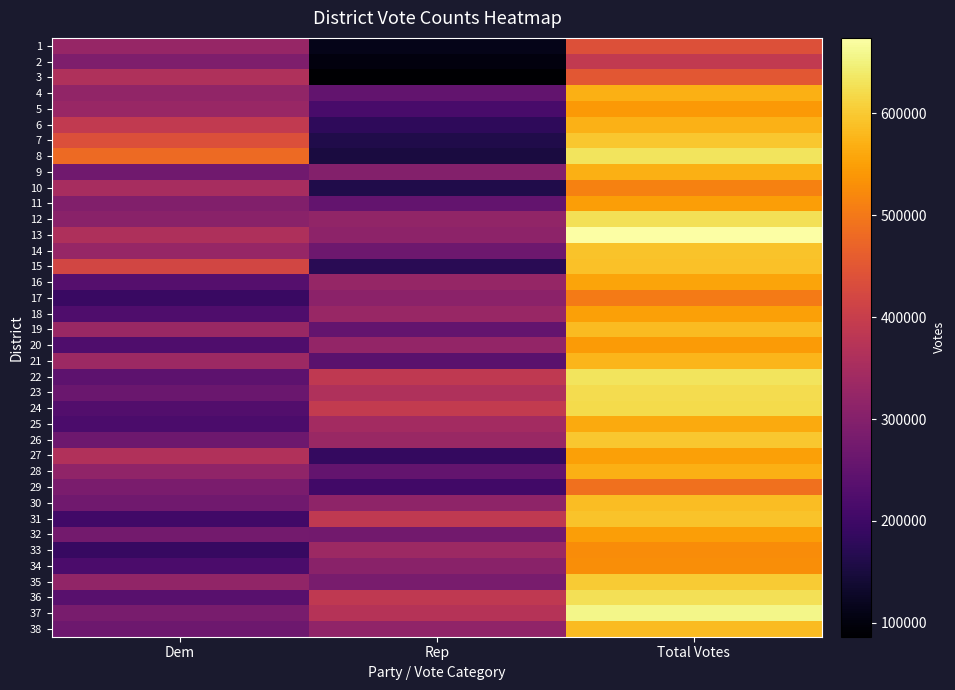

Reading left to right, extract all data points from this chart.

1: Dem=327335	Rep=112482	Total Votes=439817
2: Dem=290718	Rep=100988	Total Votes=391706
3: Dem=363922	Rep=86317	Total Votes=450239
4: Dem=318625	Rep=251163	Total Votes=569788
5: Dem=327664	Rep=214221	Total Votes=541885
6: Dem=390813	Rep=180425	Total Votes=571238
7: Dem=435588	Rep=161100	Total Votes=596688
8: Dem=481259	Rep=151546	Total Votes=632805
9: Dem=271199	Rep=298991	Total Votes=570190
10: Dem=351579	Rep=161673	Total Votes=513252
11: Dem=296236	Rep=252965	Total Votes=549201
12: Dem=308478	Rep=319553	Total Votes=628031
13: Dem=361135	Rep=313089	Total Votes=674224
14: Dem=326970	Rep=266208	Total Votes=593178
15: Dem=418084	Rep=172322	Total Votes=590406
16: Dem=233033	Rep=323004	Total Votes=556037
17: Dem=193604	Rep=310080	Total Votes=503684
18: Dem=222279	Rep=329166	Total Votes=551445
19: Dem=329752	Rep=252671	Total Votes=582423
20: Dem=223391	Rep=320819	Total Votes=544210
21: Dem=335884	Rep=239850	Total Votes=575734
22: Dem=243396	Rep=389314	Total Votes=632710
23: Dem=260873	Rep=362239	Total Votes=623112
24: Dem=227413	Rep=392976	Total Votes=620389
25: Dem=219473	Rep=344180	Total Votes=563653
26: Dem=266944	Rep=331418	Total Votes=598362
27: Dem=364907	Rep=186766	Total Votes=551673
28: Dem=316275	Rep=253594	Total Votes=569869
29: Dem=285680	Rep=203914	Total Votes=489594
30: Dem=271344	Rep=314999	Total Votes=586343
31: Dem=204671	Rep=388428	Total Votes=593099
32: Dem=275772	Rep=273077	Total Votes=548849
33: Dem=190378	Rep=335845	Total Votes=526223
34: Dem=218987	Rep=308499	Total Votes=527486
35: Dem=320275	Rep=282629	Total Votes=602904
36: Dem=237742	Rep=388840	Total Votes=626582
37: Dem=283211	Rep=372740	Total Votes=655951
38: Dem=266081	Rep=316698	Total Votes=582779